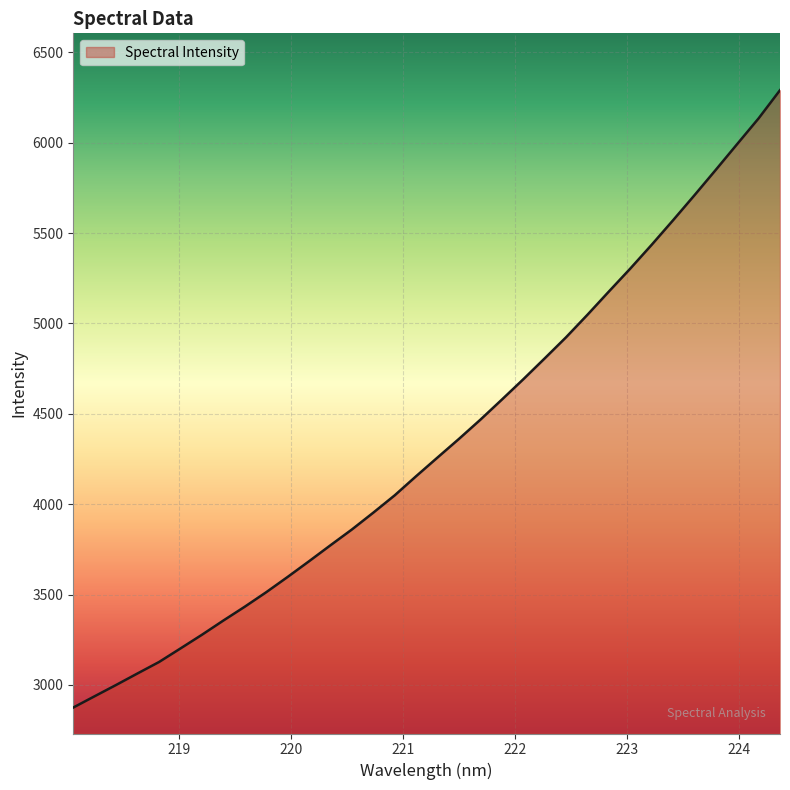

What is the maximum value shown in the chart?

6291.3